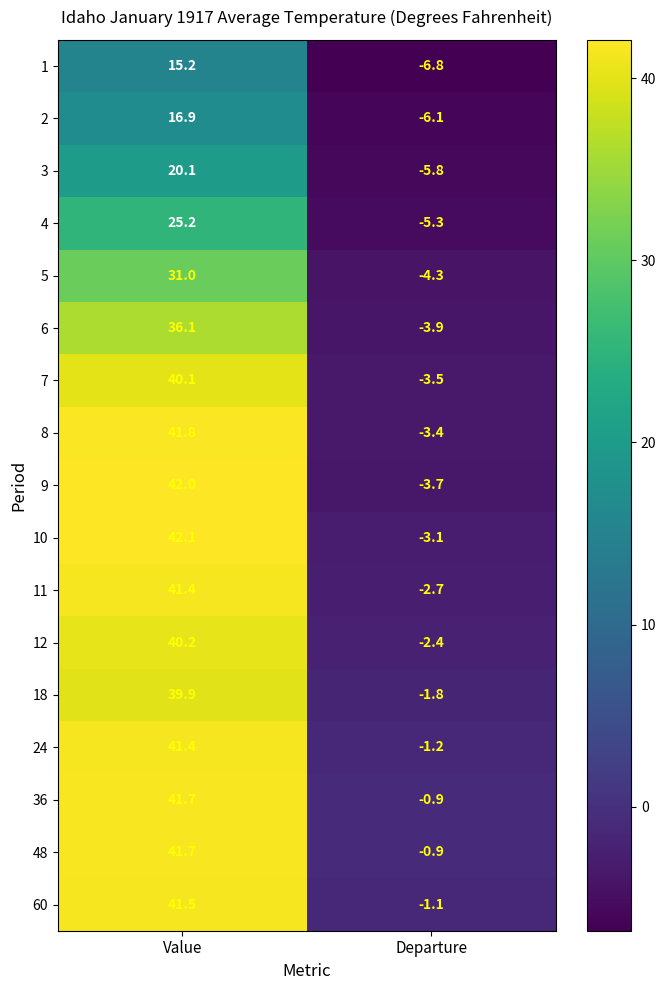

Which series has the widest spread of values?

9